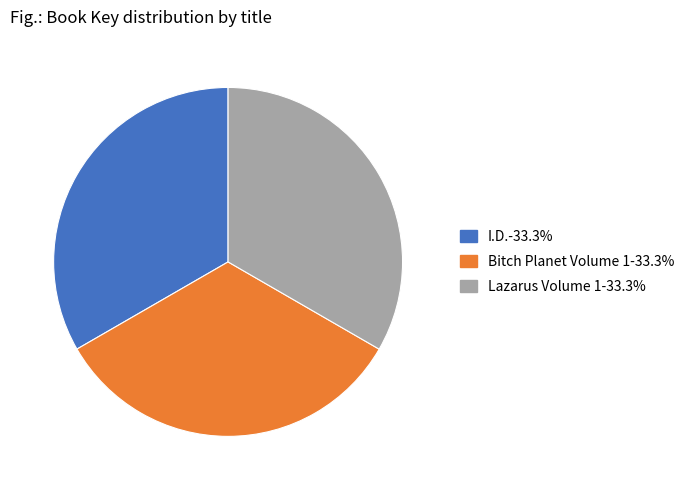

True or false: Lazarus Volume 1 accounts for 22% of the total.

False